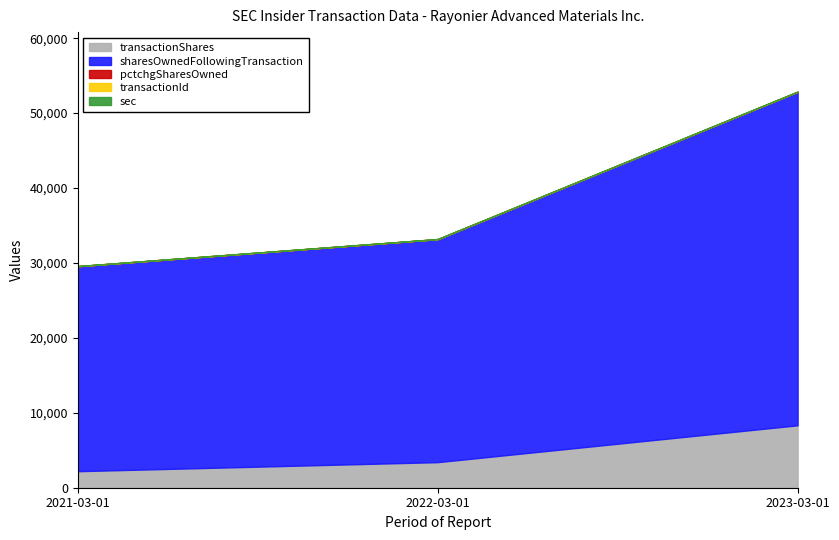

At 2021-03-01, list the series in order from largest to smallest.

sharesOwnedFollowingTransaction, transactionShares, sec, pctchgSharesOwned, transactionId